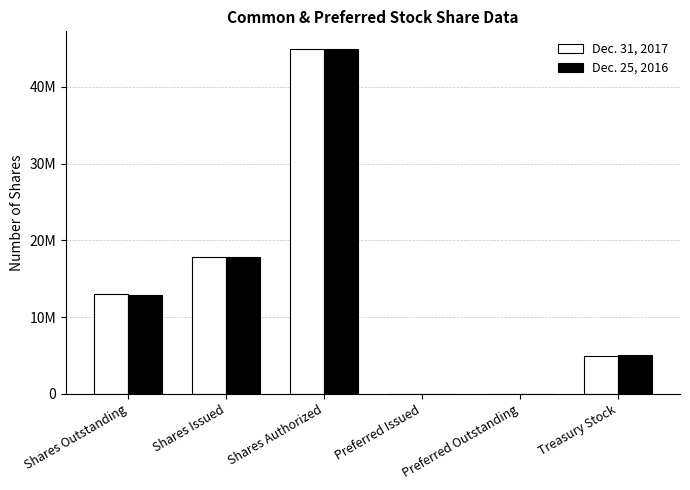

What are all the series names shown in the legend?

Dec. 31, 2017, Dec. 25, 2016